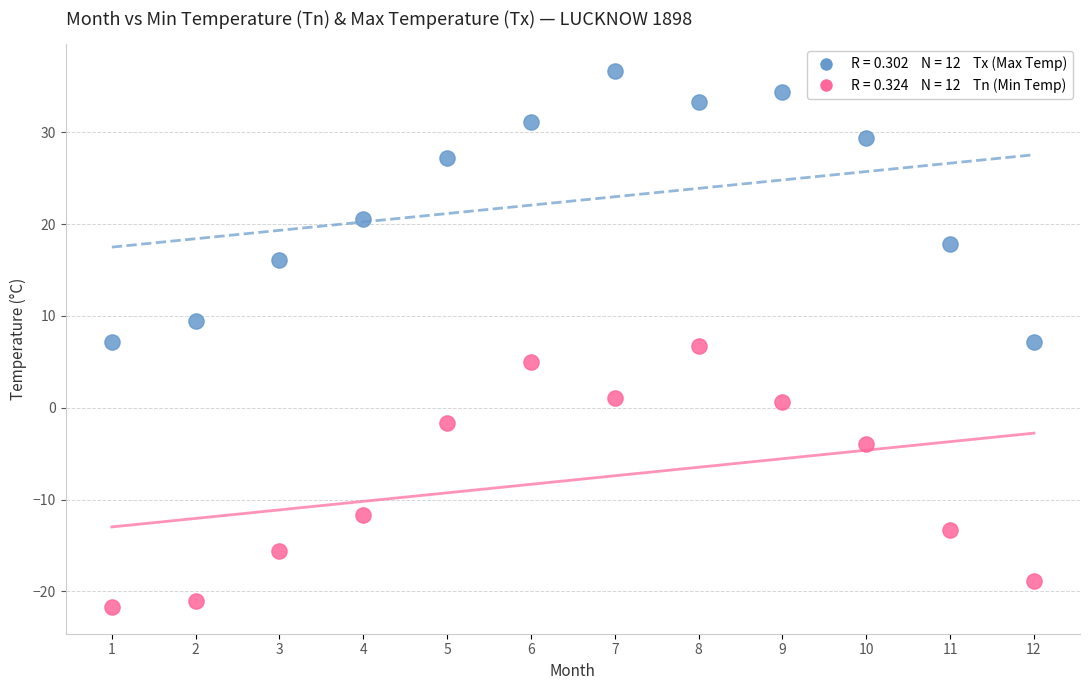

Across all data points, what is the range of Y values (max minus min)?

58.4